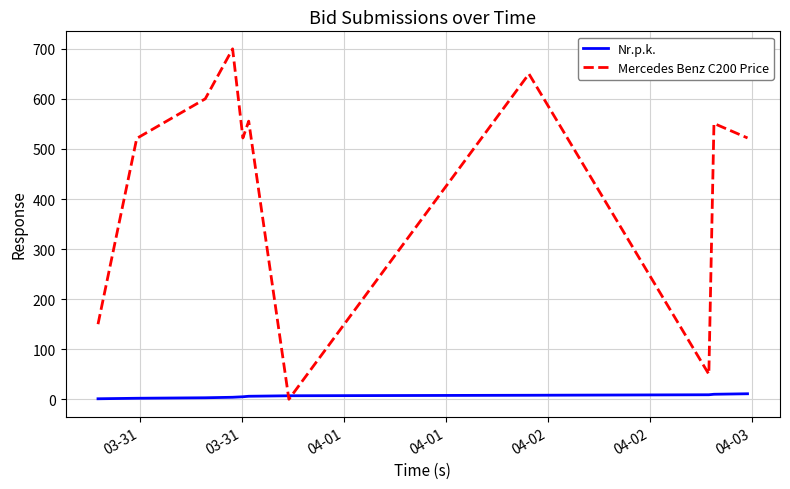

Does the chart have visible grid lines?

Yes